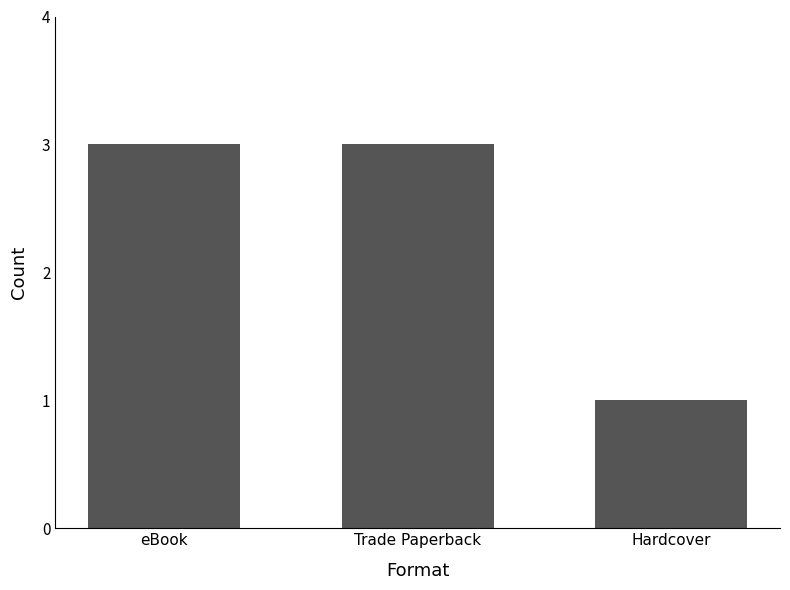

What is the difference between the maximum and minimum values?

2